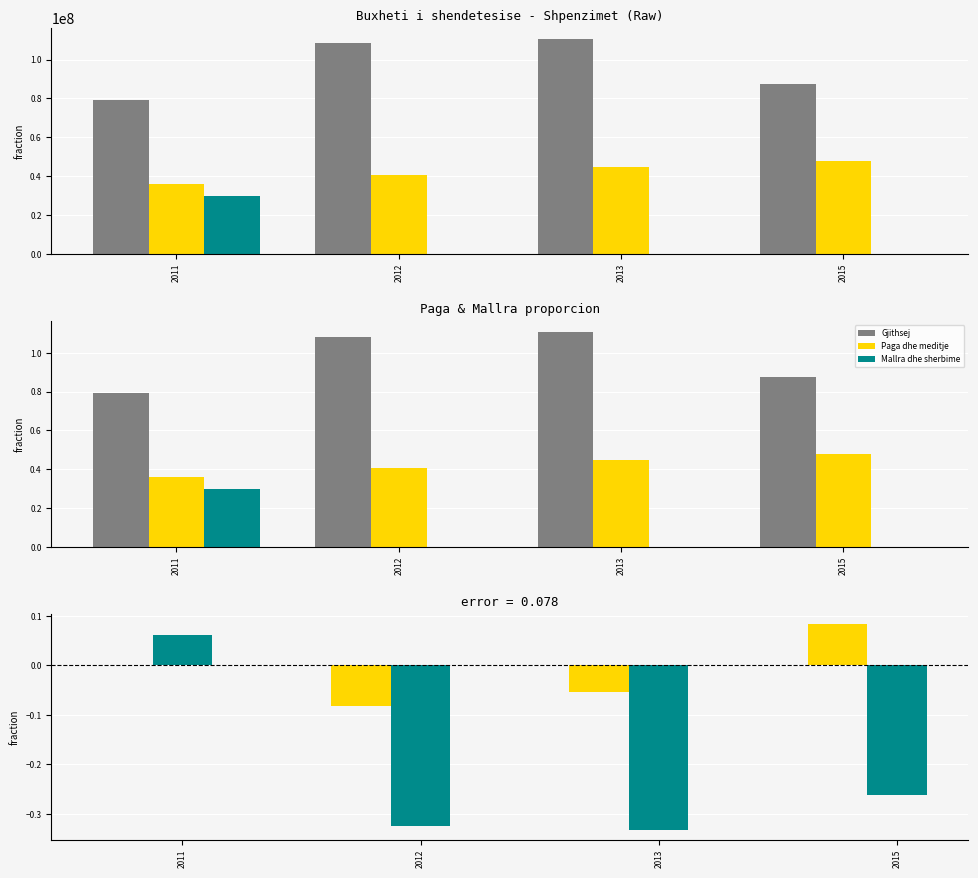

How many bars are there in each group?

3